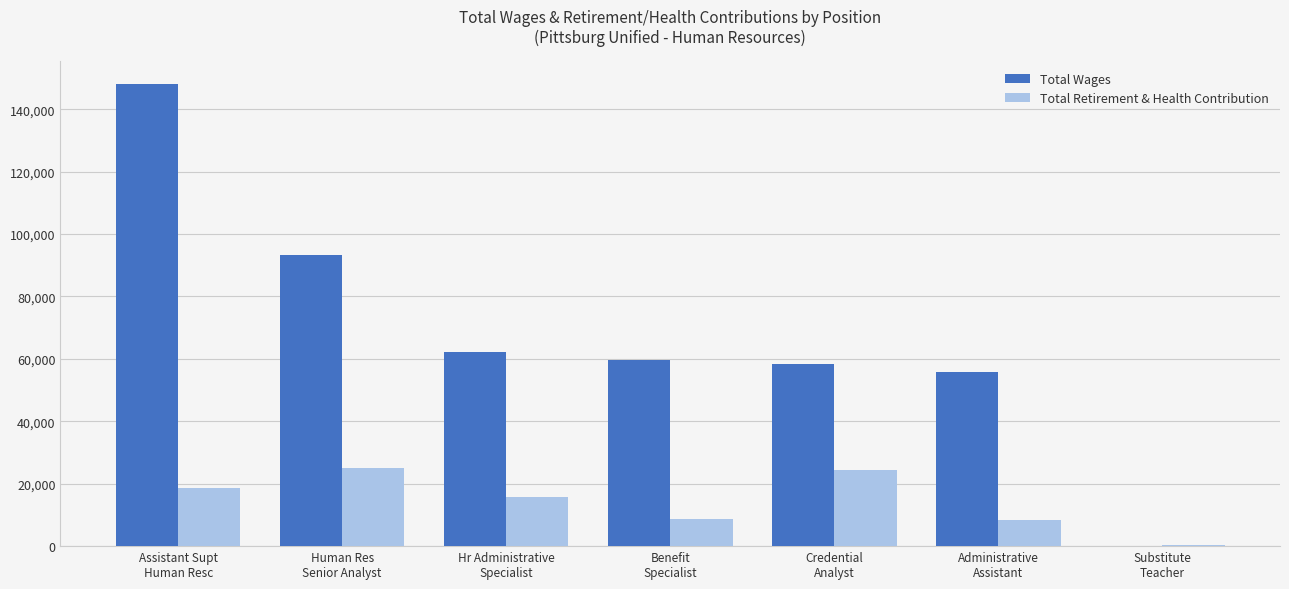

Which series has the largest total across all categories?

Total Wages